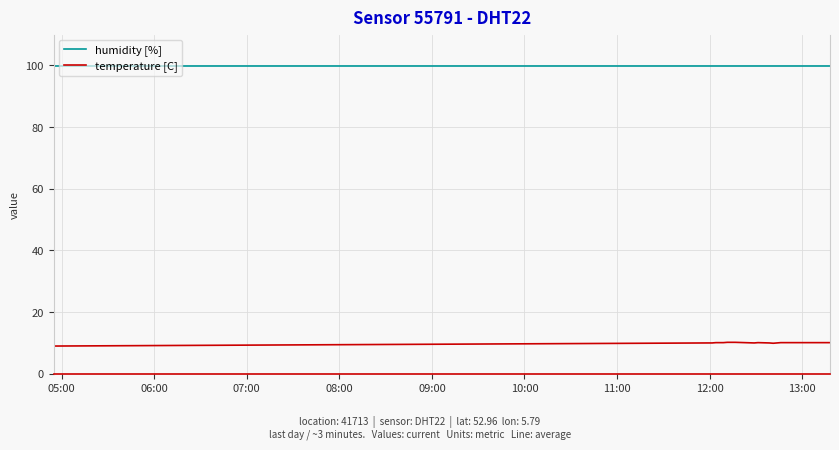

True or false: temperature [C] and humidity [%] intersect in this chart.

False